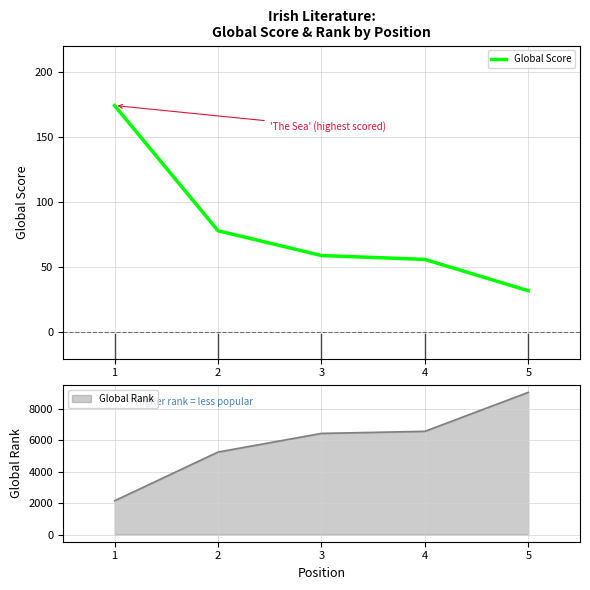

The Global Score series shows 32 at 5. True or false?

True